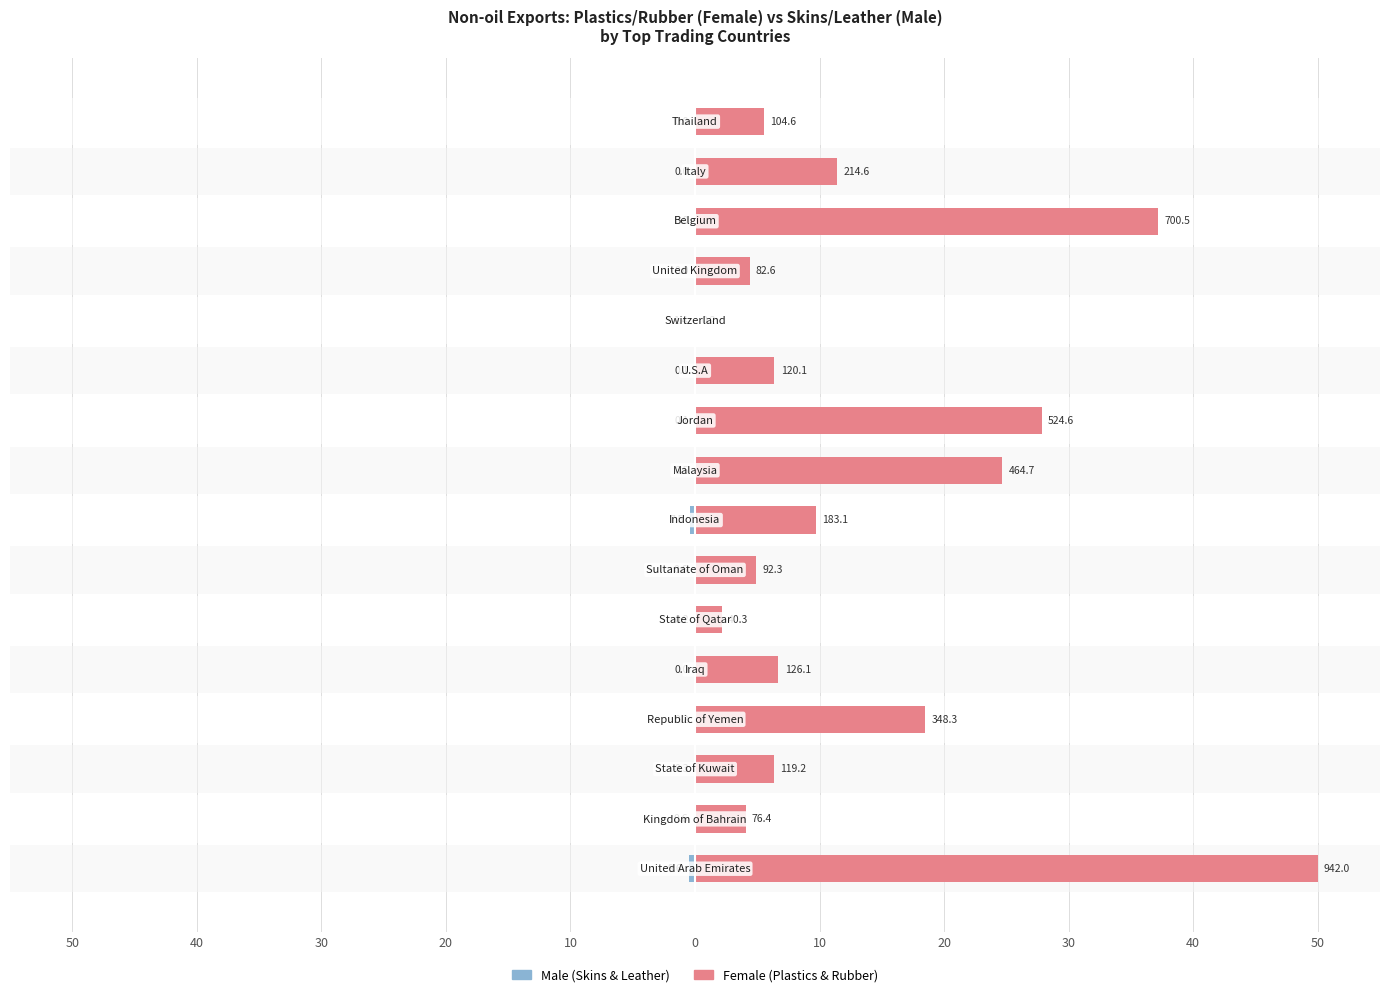

List the series in order of their overall mean, lowest first.

Male, Female